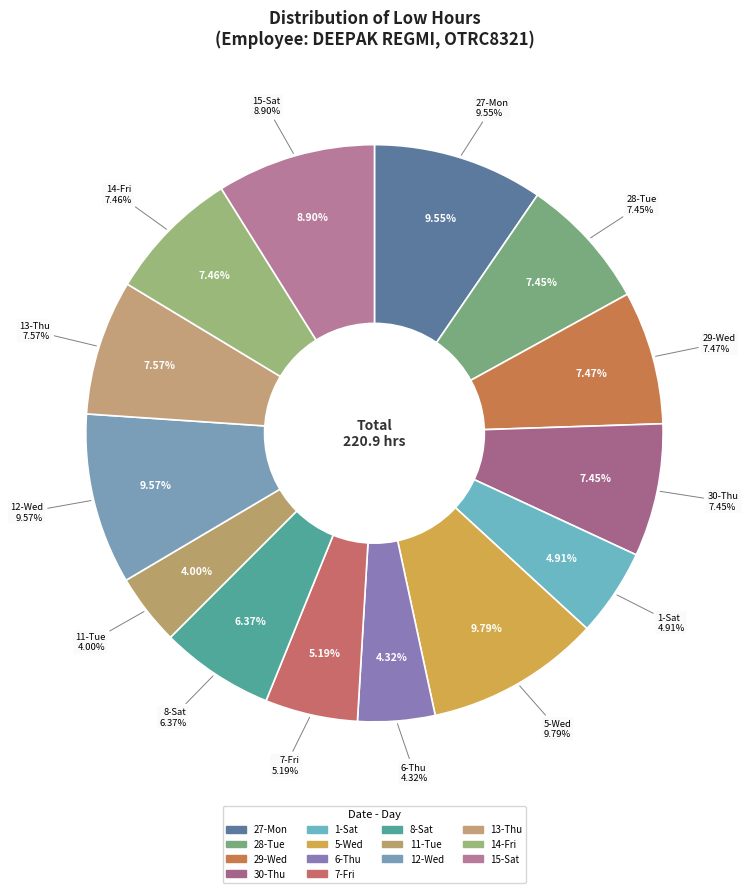

Rank the categories by value from highest to lowest.

5-Wed, 12-Wed, 27-Mon, 15-Sat, 13-Thu, 29-Wed, 14-Fri, 28-Tue, 30-Thu, 8-Sat, 7-Fri, 1-Sat, 6-Thu, 11-Tue